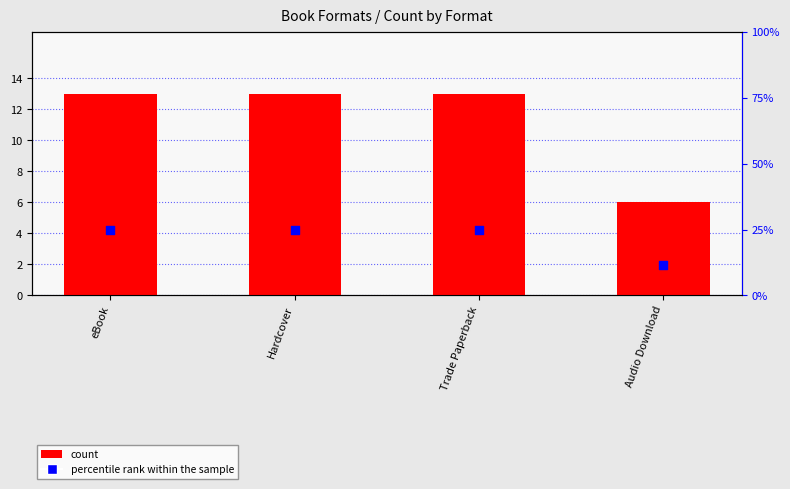

At how many categories does at least one series exceed 19?

3